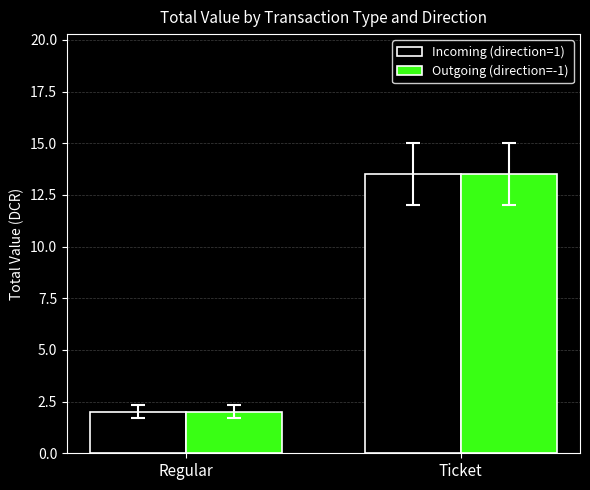

What is the difference between the maximum and minimum values in the Outgoing (direction=-1) series?

11.5